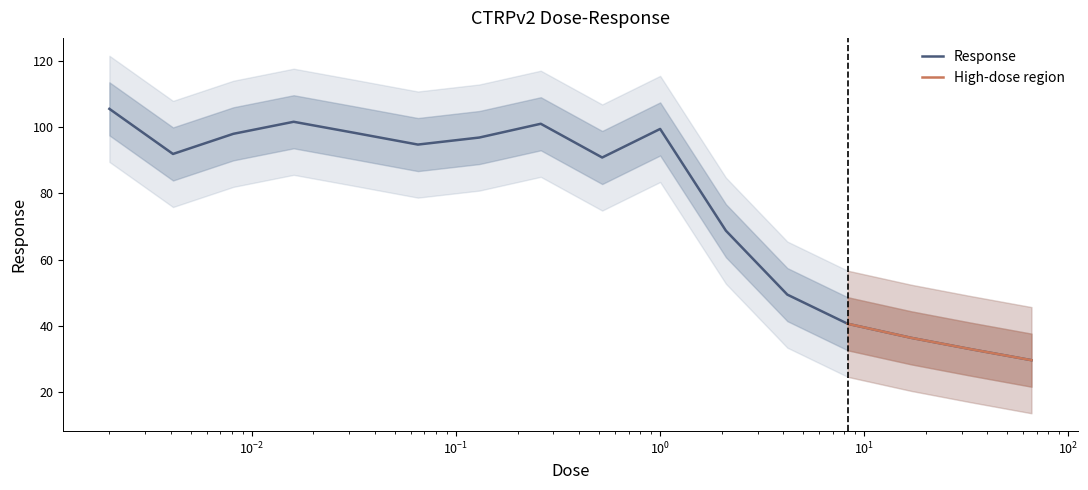

At which category does the data reach its first local valley?

0.0041